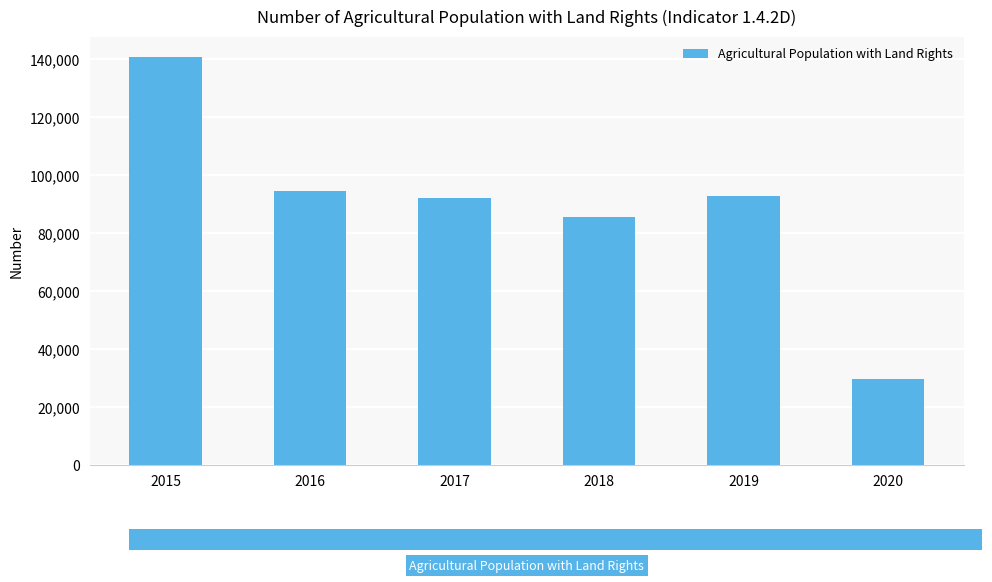

What is the change in value from 2015 to 2018?

-55345